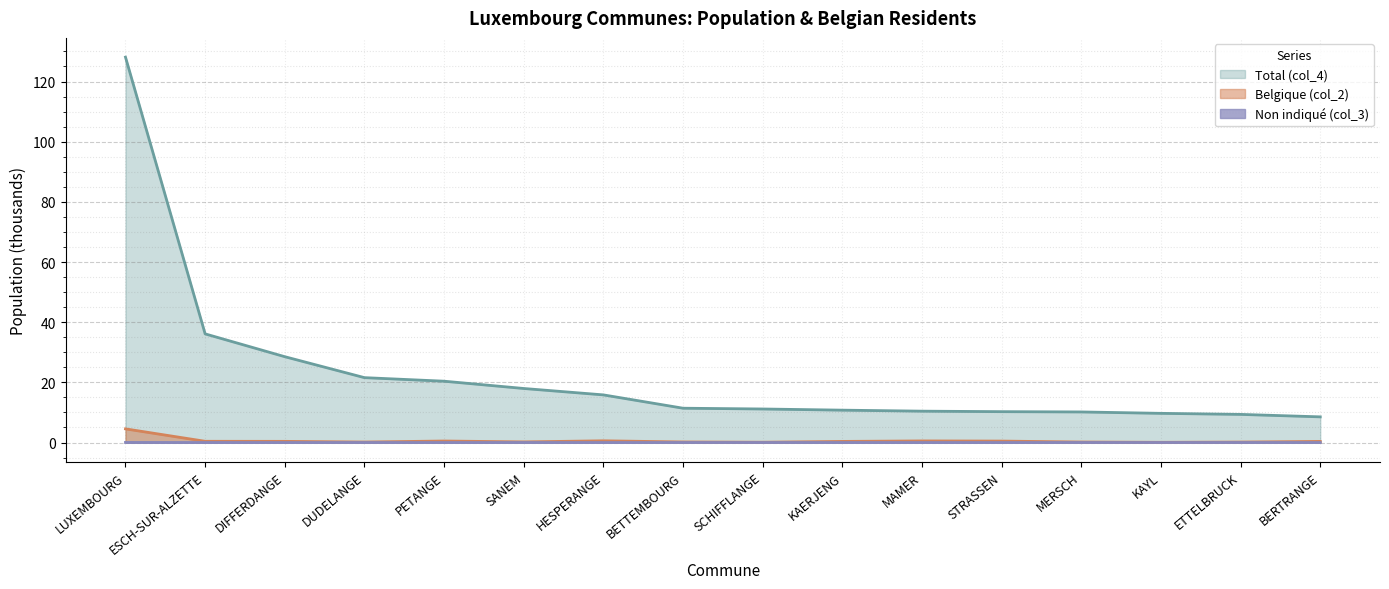

The Belgique (col_2) series shows 0.4 at KAERJENG. True or false?

True